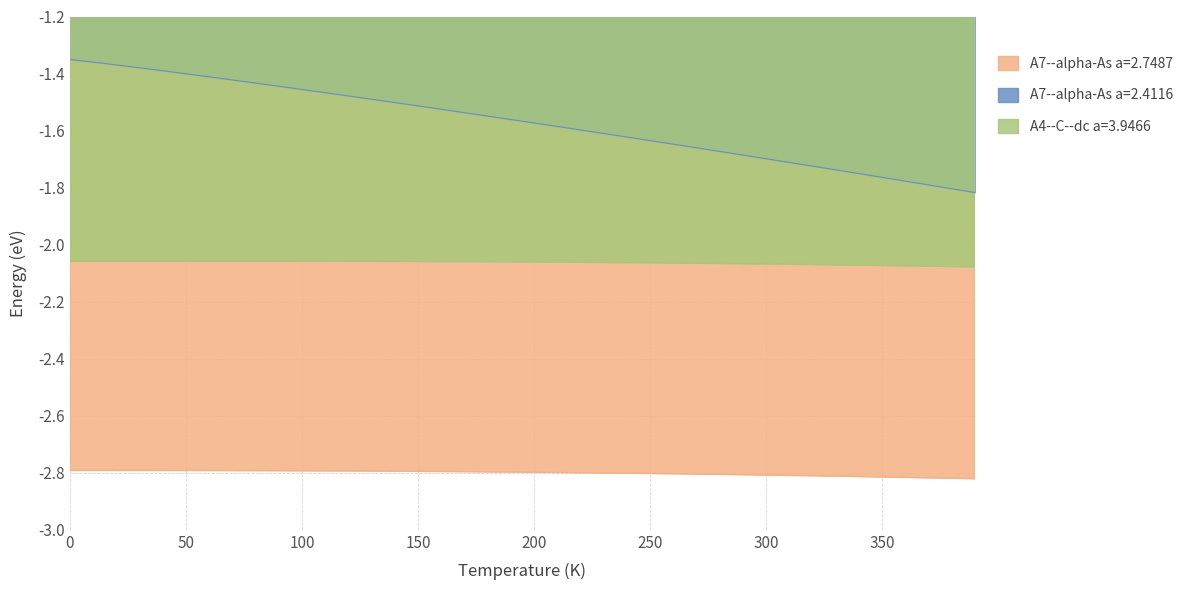

List the labels in order of A7--alpha-As a=2.4116 value, smallest first.

390, 380, 370, 360, 350, 340, 330, 320, 310, 300, 290, 280, 270, 260, 250, 240, 230, 220, 210, 200, 190, 180, 170, 160, 150, 140, 130, 120, 110, 100, 90, 80, 70, 60, 50, 40, 30, 20, 10, 0